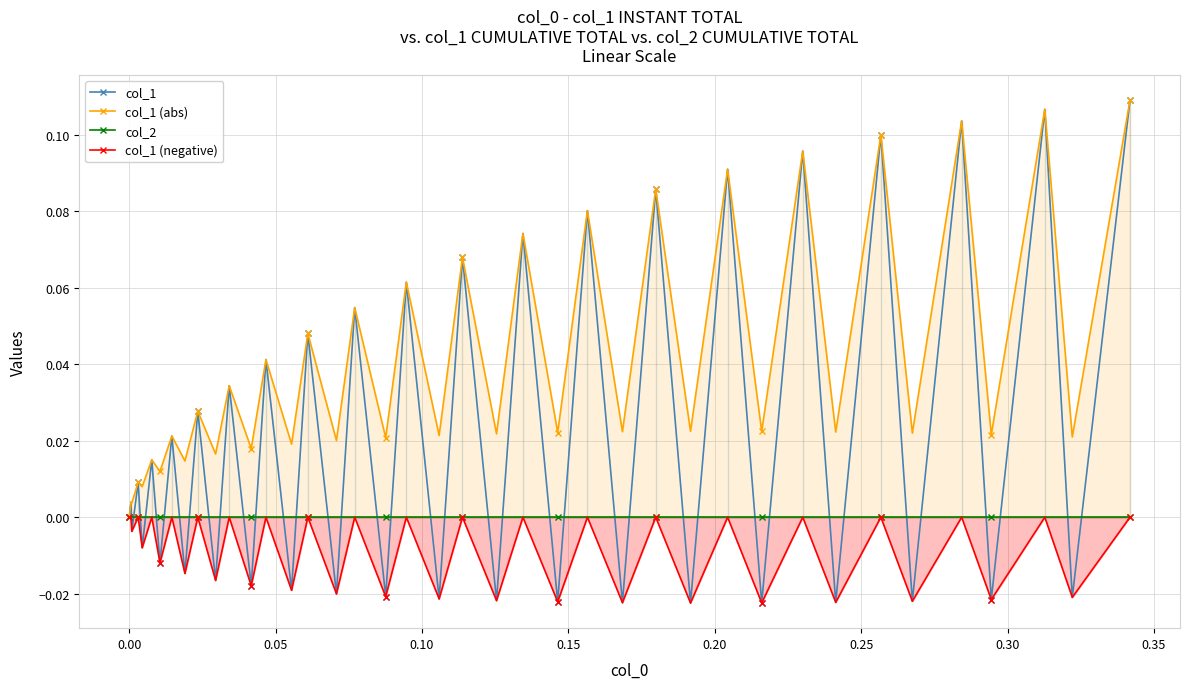

True or false: col_1 (abs) and col_1 (negative) intersect in this chart.

False